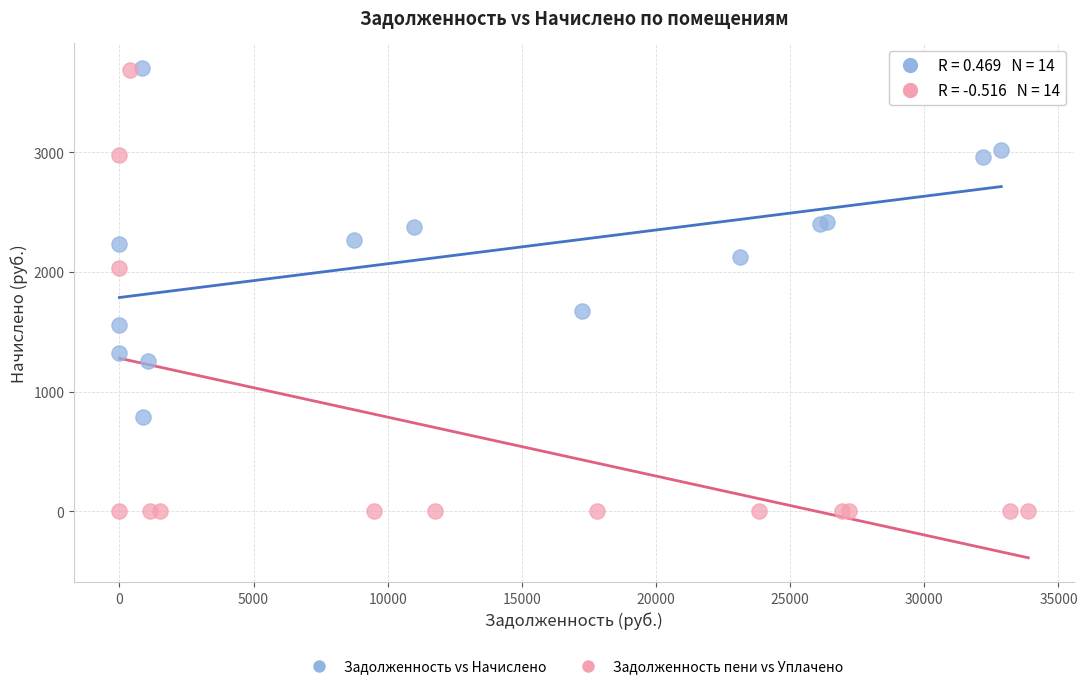

Which series has the widest spread of Y values?

Задолженность пени vs Уплачено